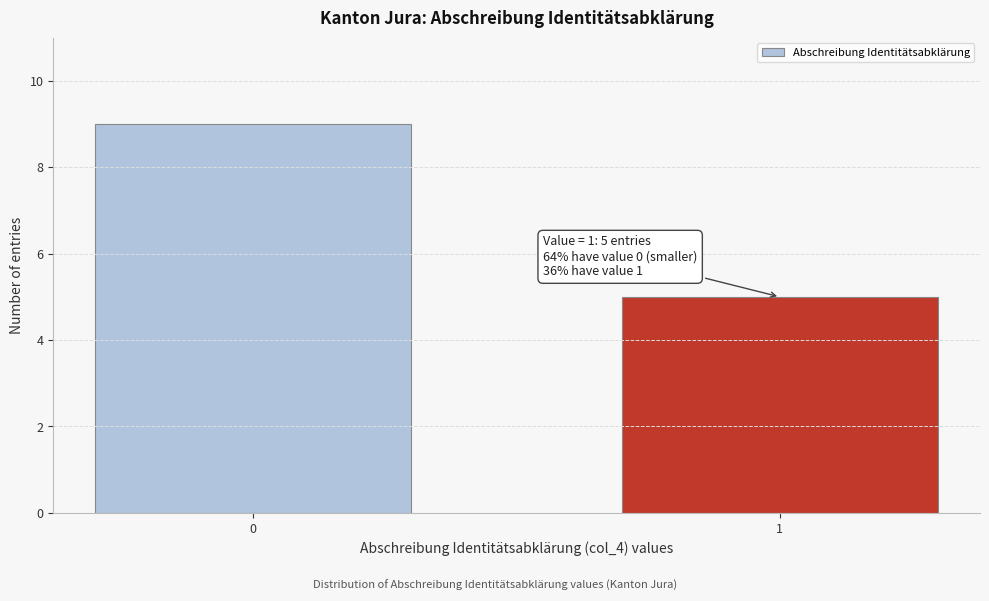

Reading left to right, what are all the values shown in this chart?

9	5